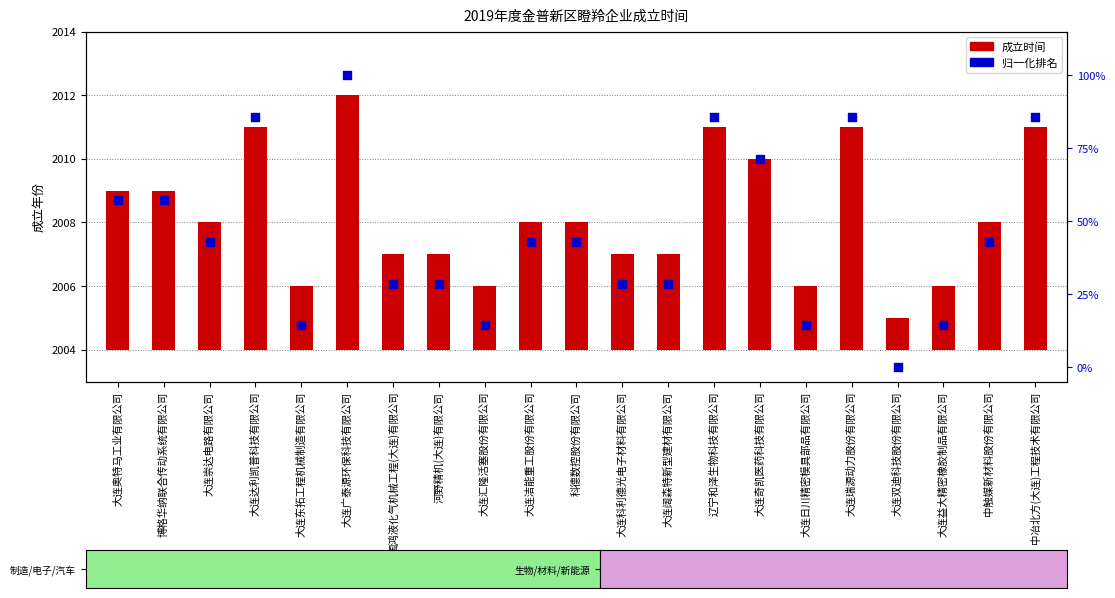

At how many categories does at least one series exceed 7?

20